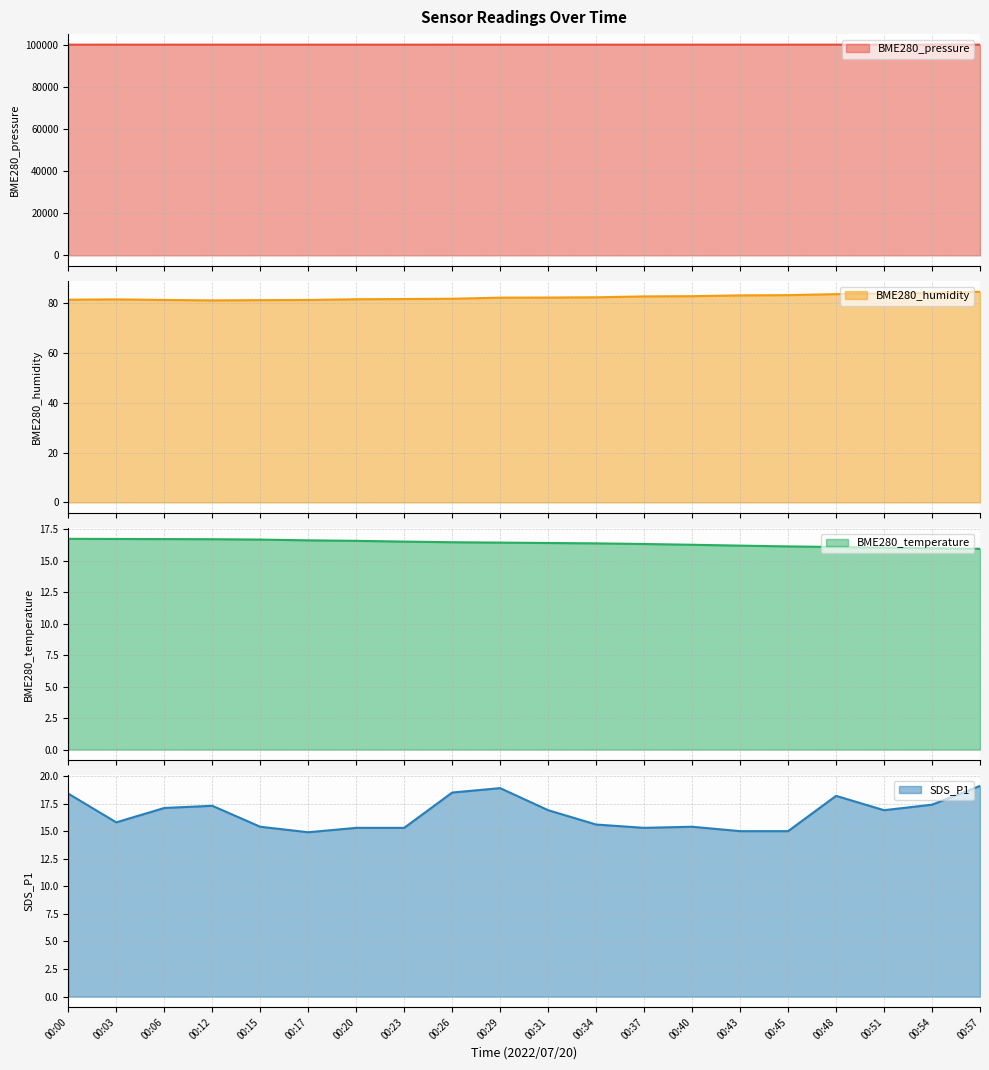

Which series has the widest spread of values?

BME280_pressure